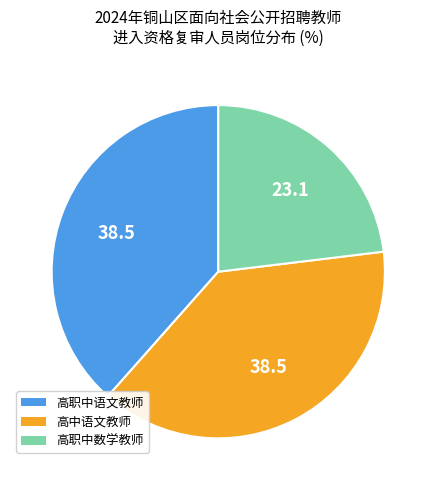

How many segments does this pie chart have?

3